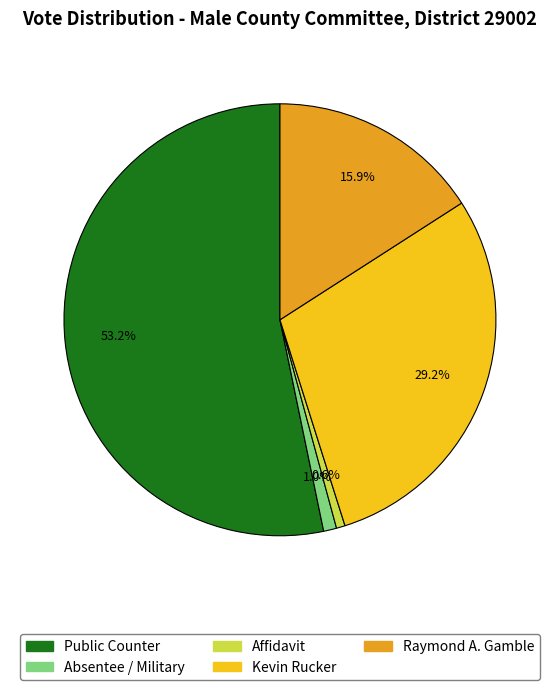

Count the number of slices in the pie.

5